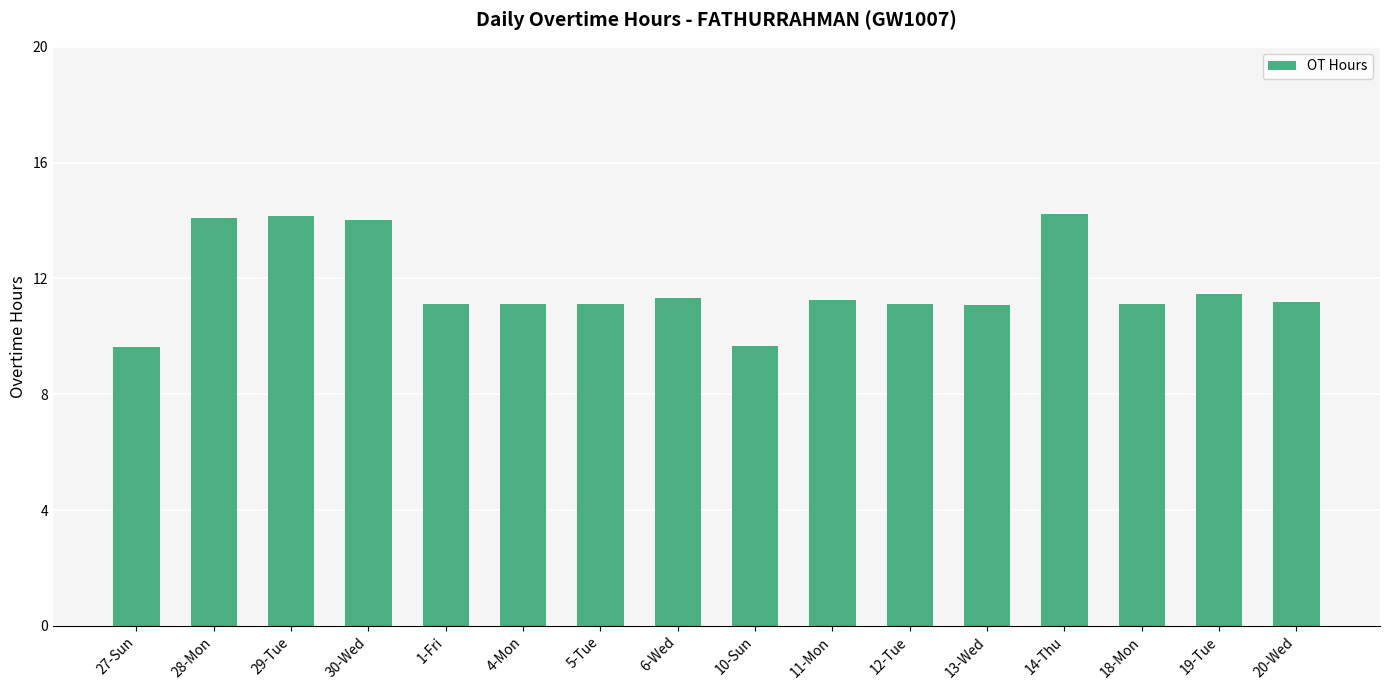

Approximately how many times larger is the value at 30-Wed compared to 1-Fri?

1.3